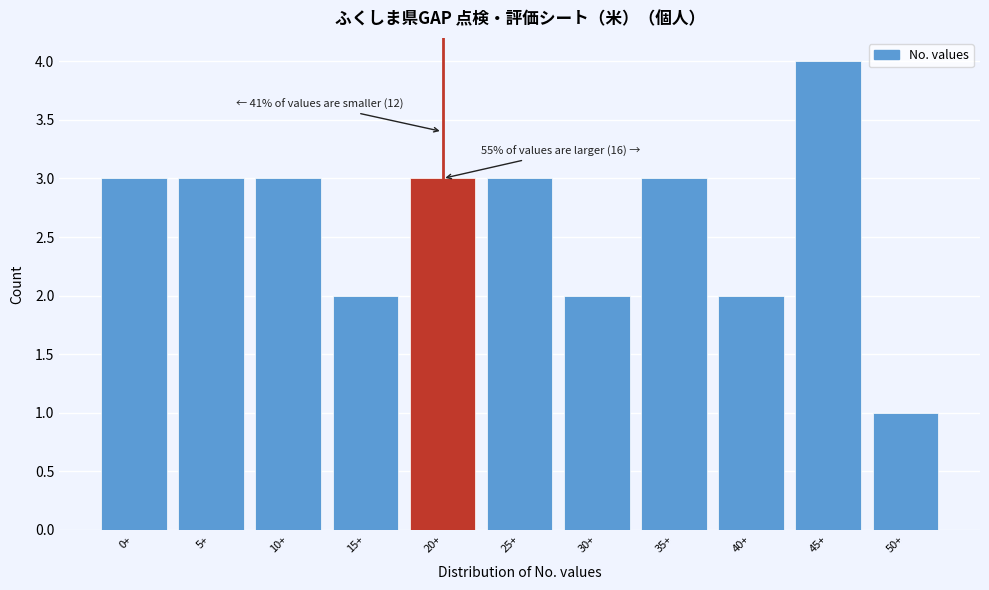

Reading left to right, what are all the values shown in this chart?

3	3	3	2	3	3	2	3	2	4	1